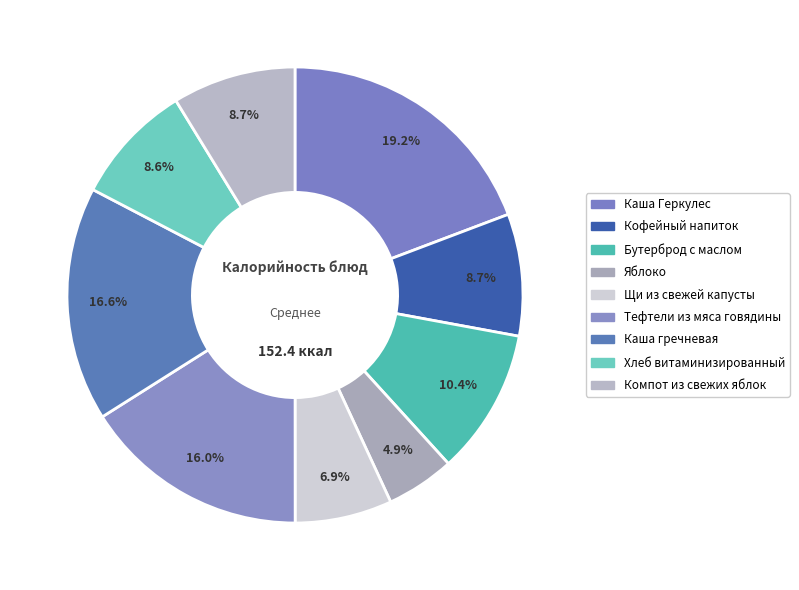

Is Бутерброд с маслом the majority of the pie?

No